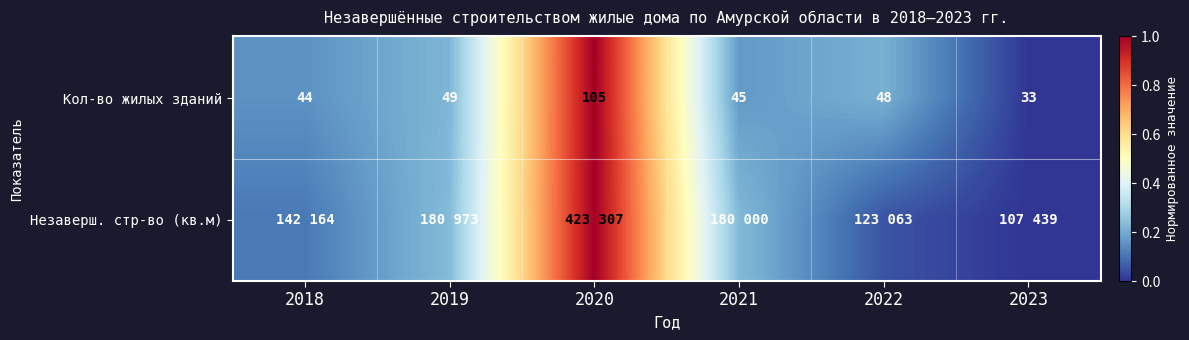

What is the sum of all Кол-во жилых зданий values?

1.8